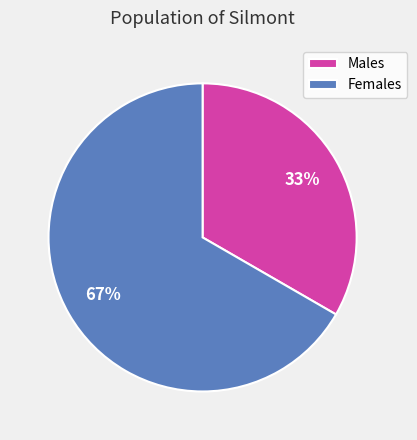

Which slice is the smallest?

Males